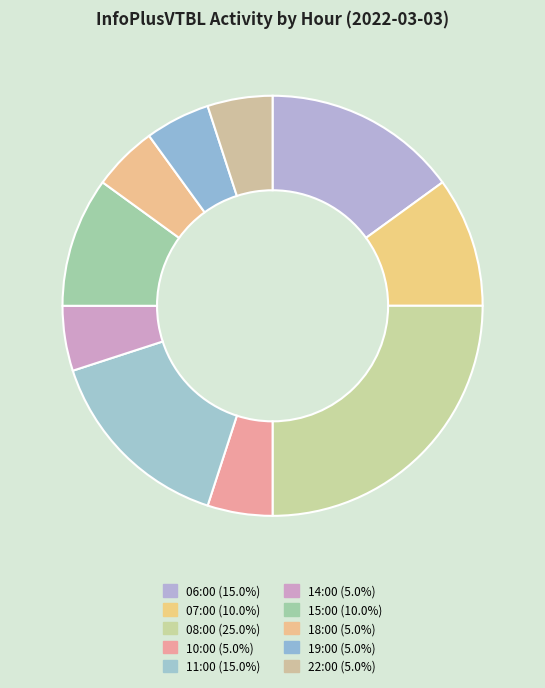

What percentage is the 15:00 slice, to the nearest percent?

10%